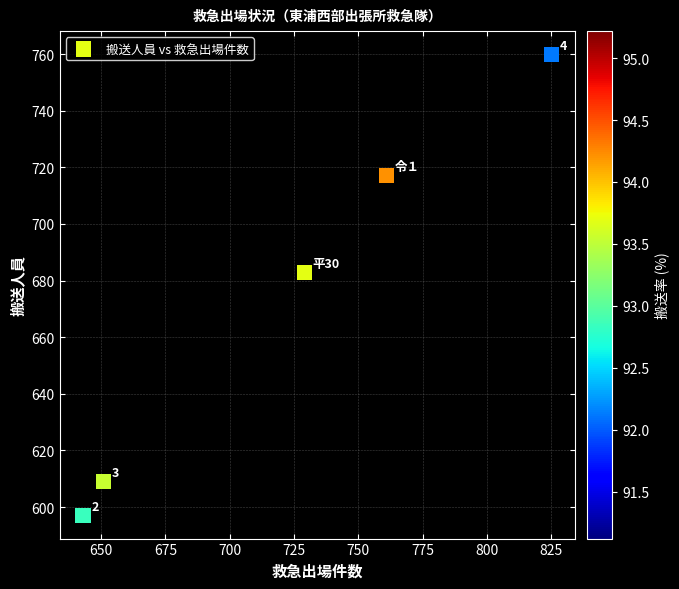

What is the range of X values (max minus min)?

182